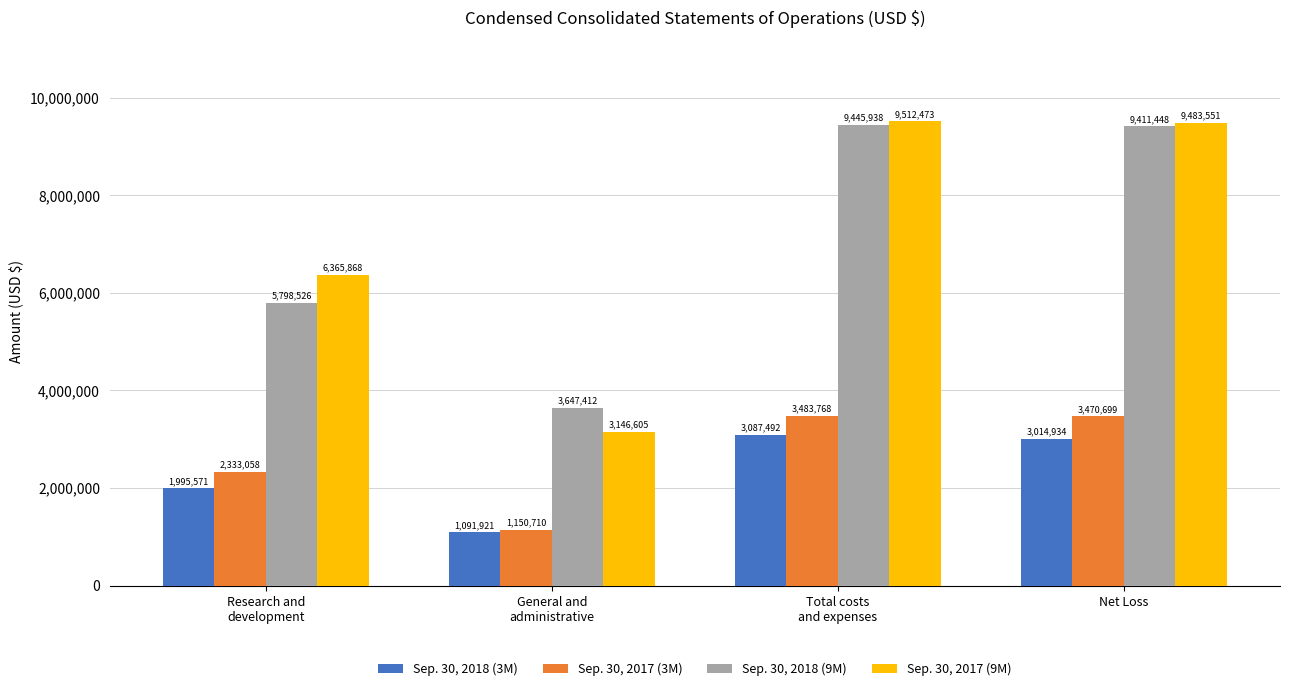

What is the label of the 4th bar from the right?

Research and
development